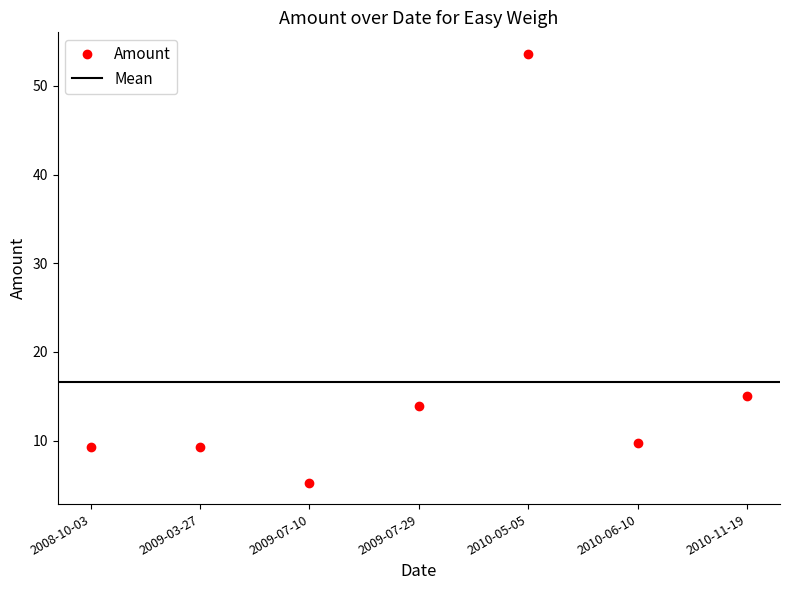

At which label does the data first exceed 9?

2008-10-03